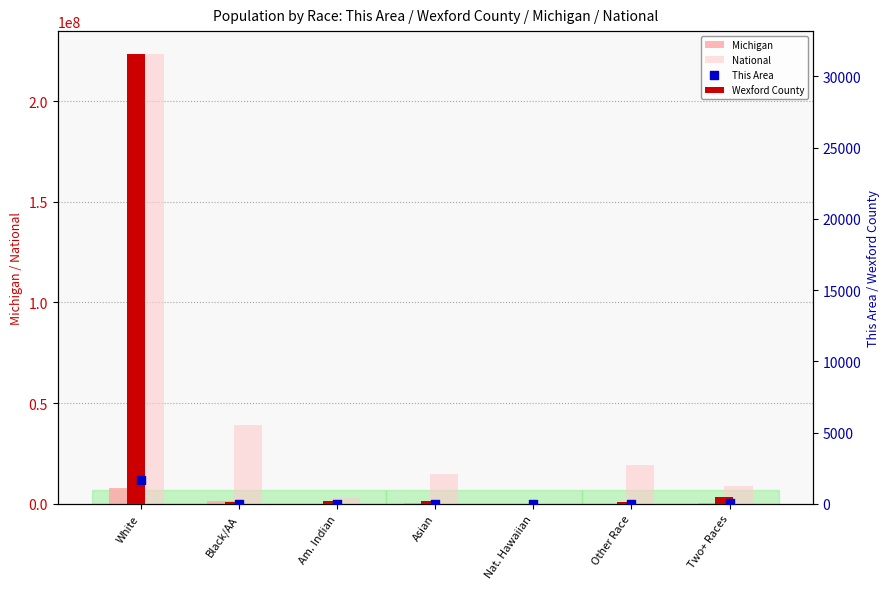

Which series has the widest spread of Y values?

National